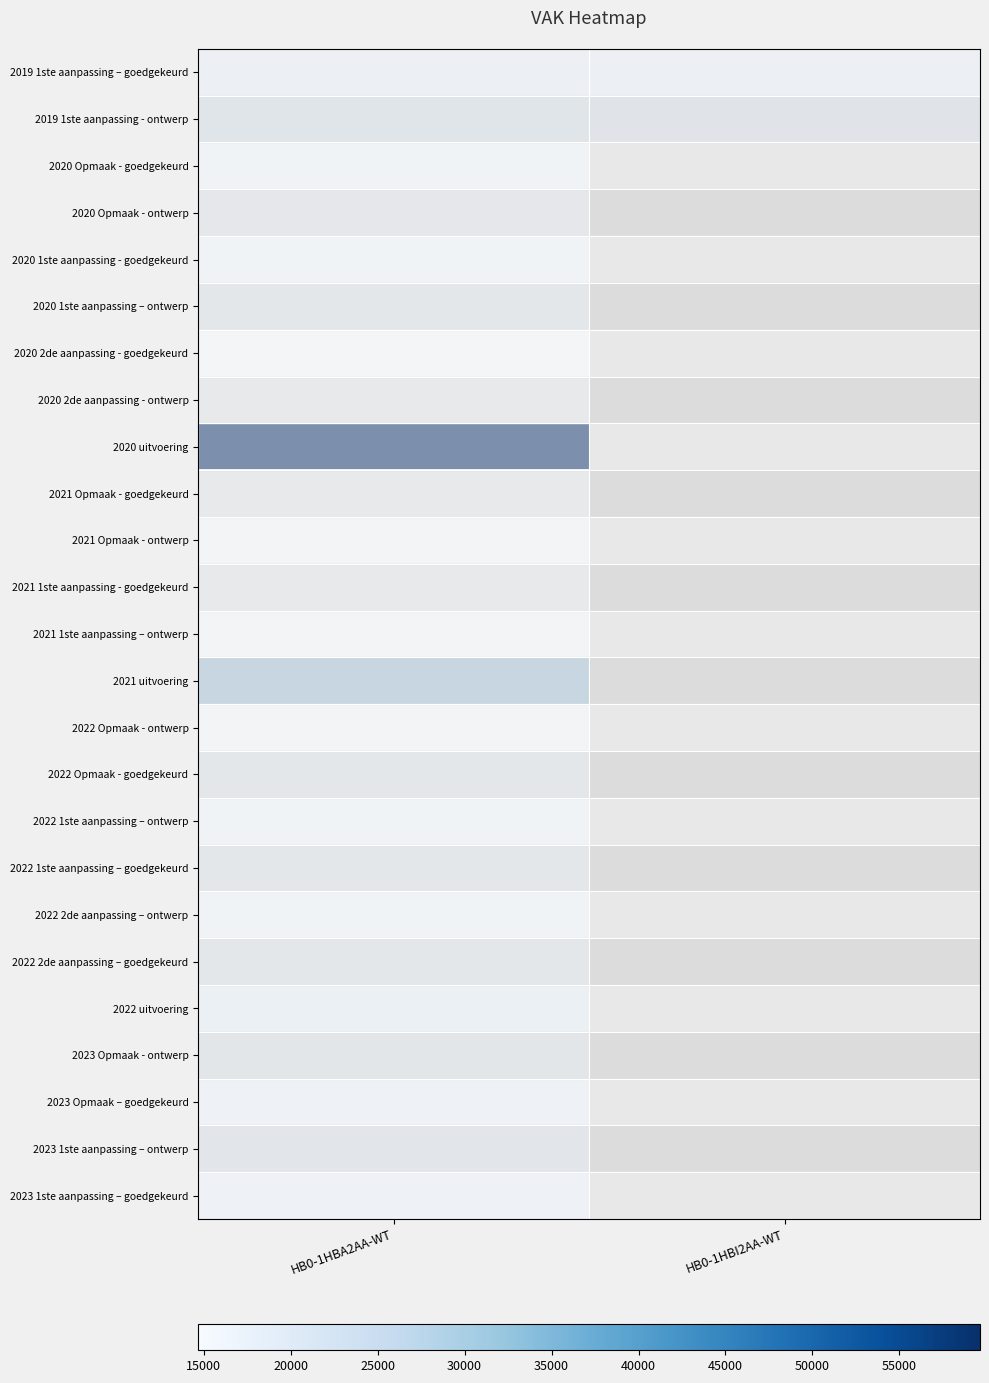

Is the value of 2022 Opmaak - ontwerp at HB0-1HBI2AA-WT greater than the value of 2021 1ste aanpassing - goedgekeurd at HB0-1HBI2AA-WT?

No